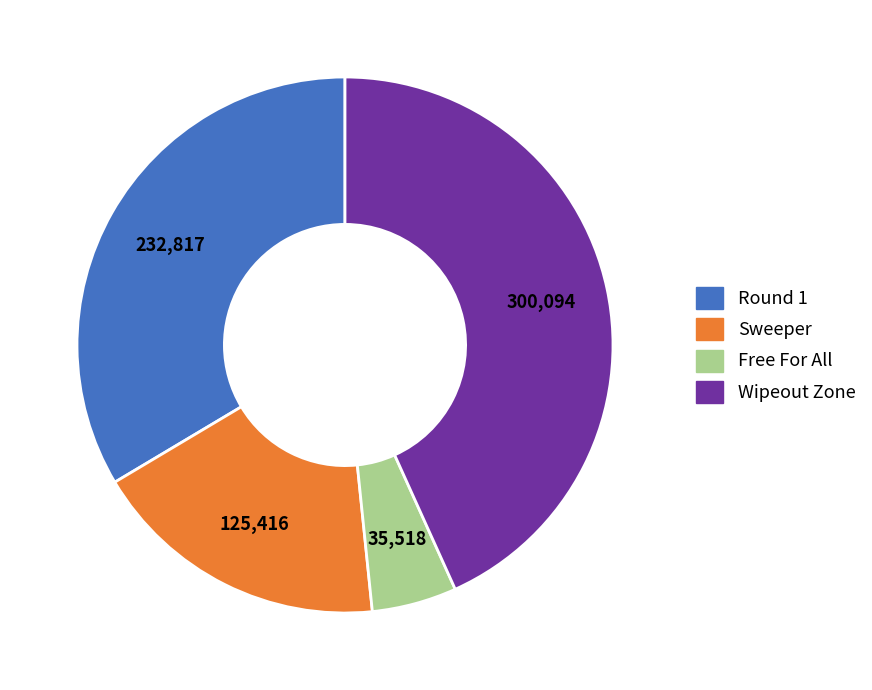

How many segments does this pie chart have?

4